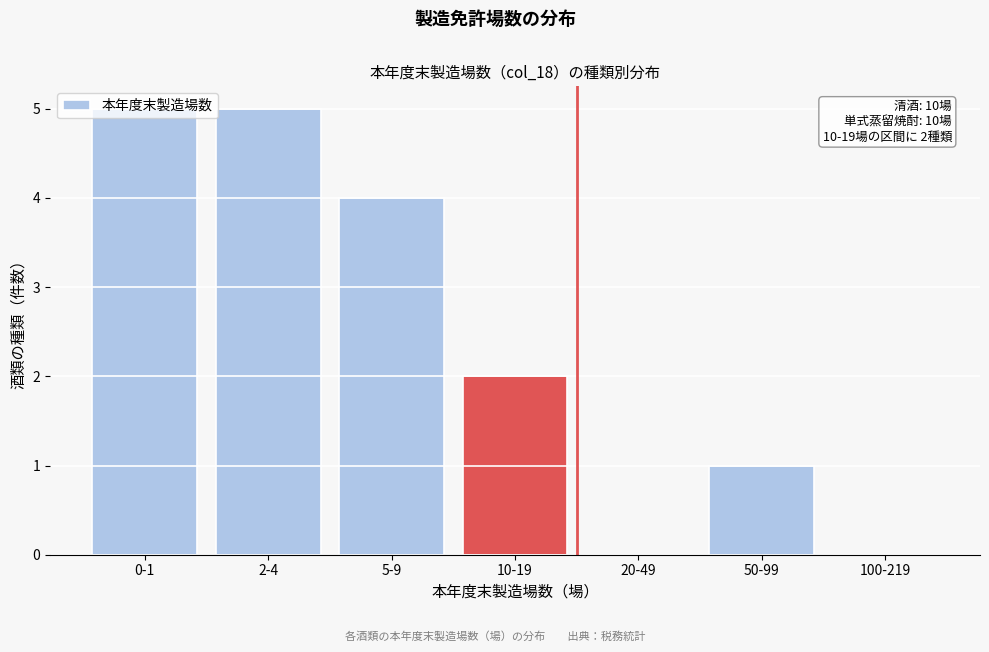

What is the greatest value displayed?

5